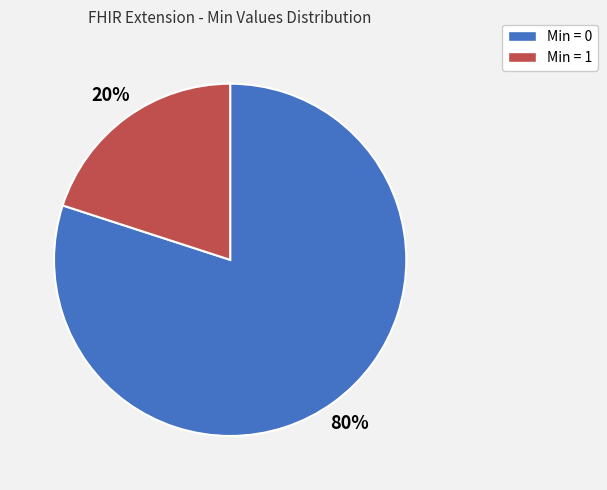

Does any single category account for the majority?

Yes